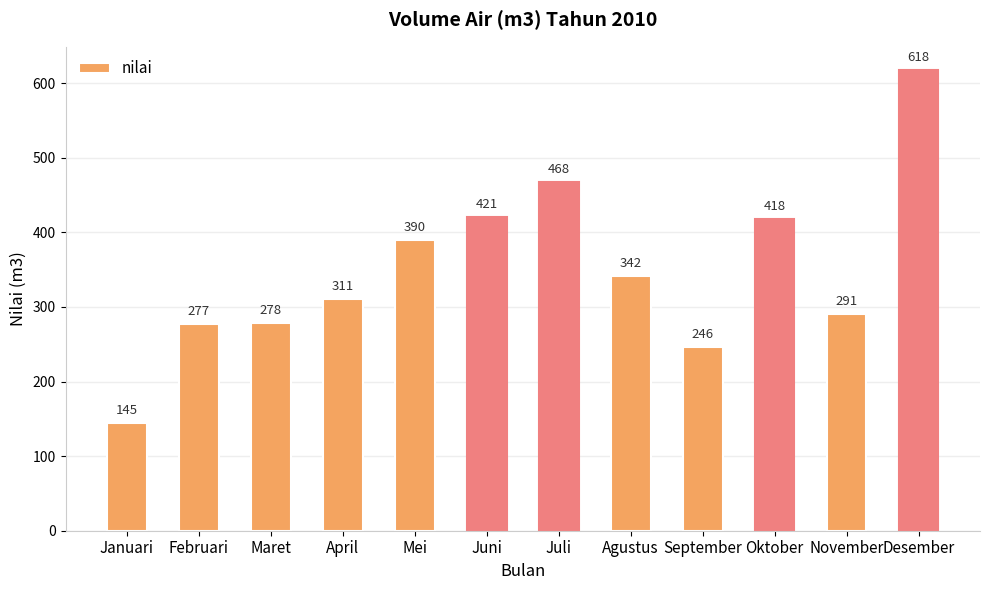

Approximately how many times larger is the value at Maret compared to Juli?

0.6